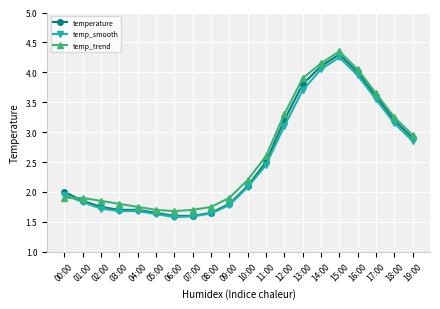

What is the sum of all temperature values?

51.0